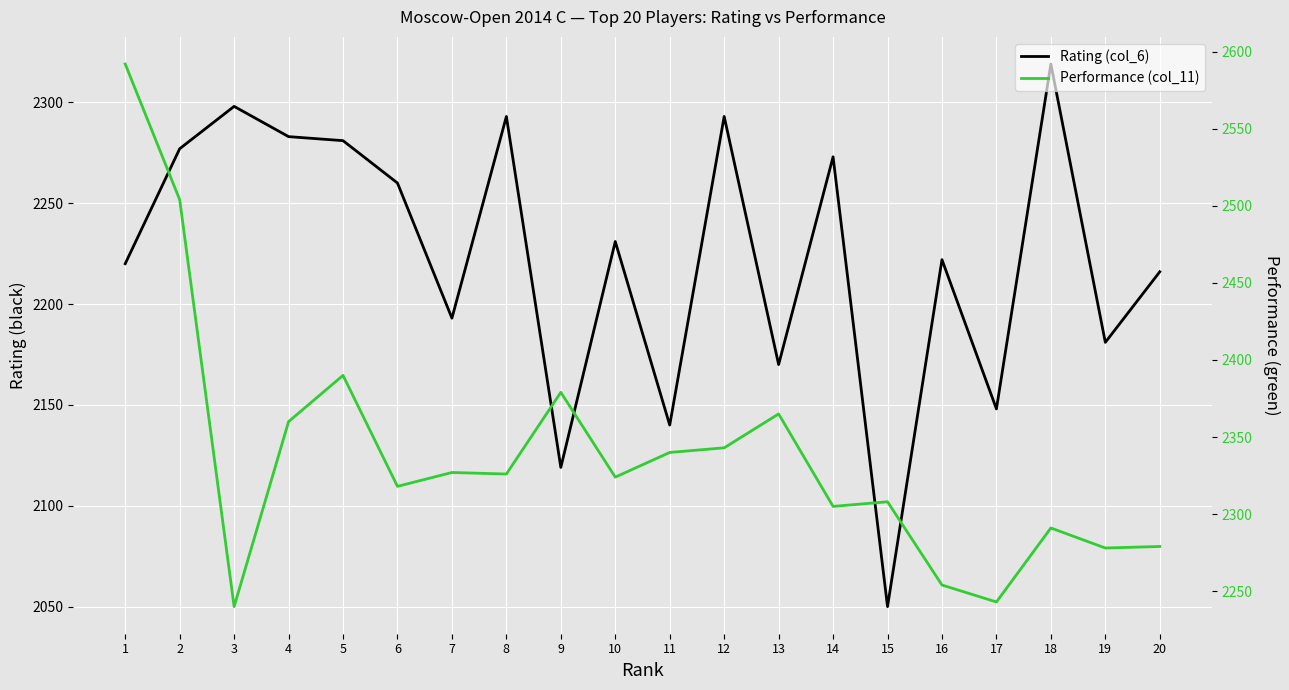

What is the difference between the highest and lowest values at 9?

260